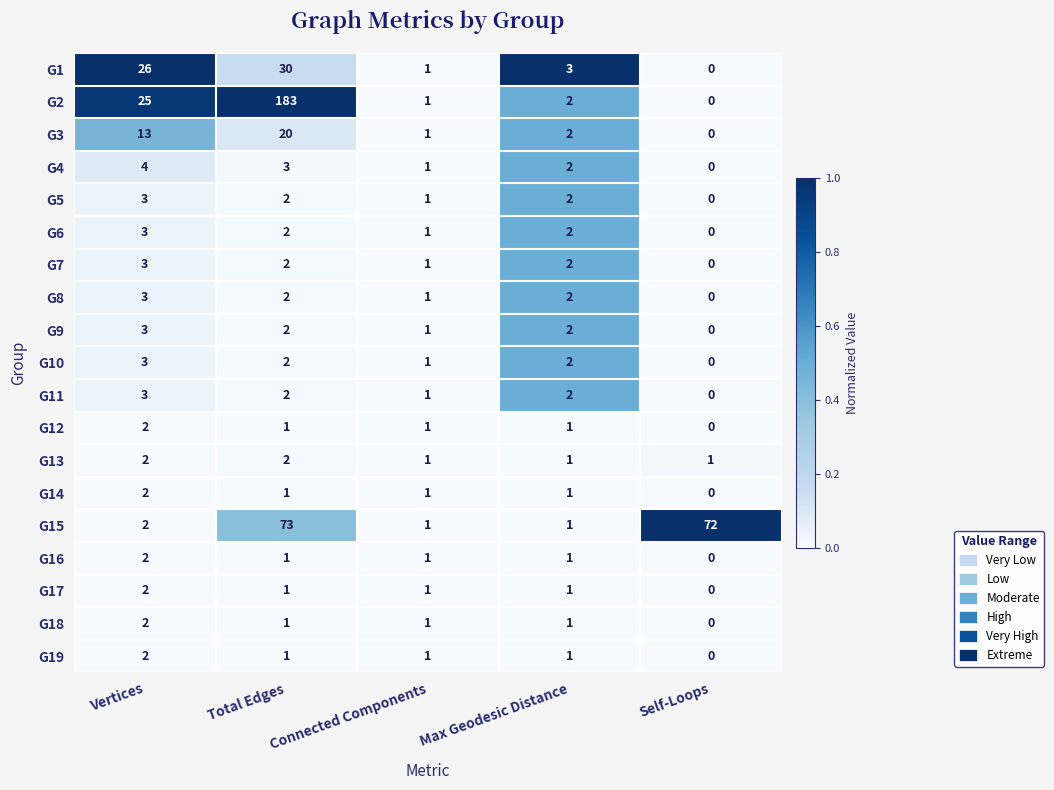

What is the difference between the second highest and minimum values in the G3 series?

13